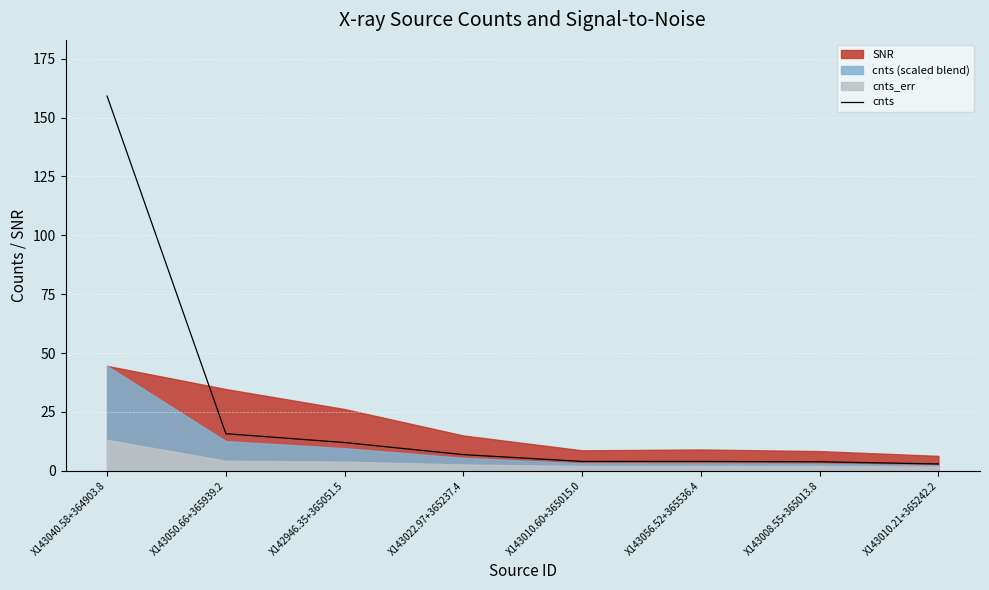

Is it true that the value at X143050.66+365939.2 is 24.9?

False